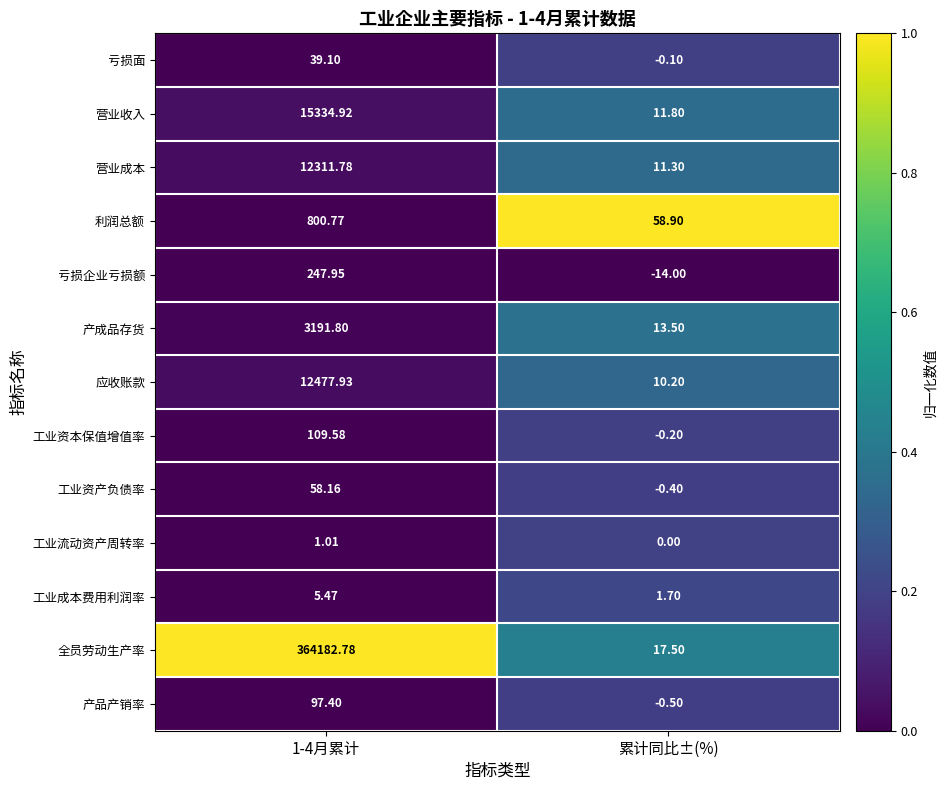

At which label is 营业成本 closest to 6161?

累计同比±(%)